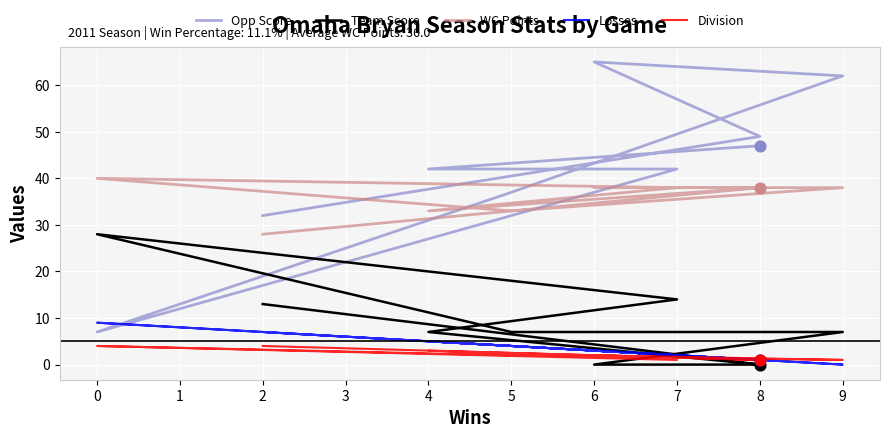

At how many categories does at least one series exceed 51?

2